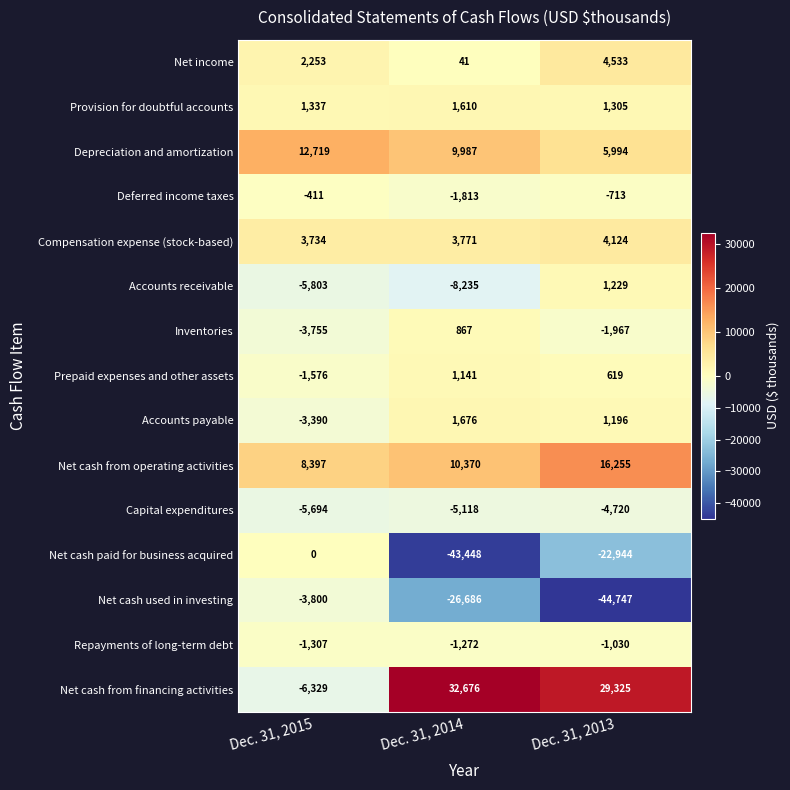

What is the average value of the Net cash from financing activities series?

18557